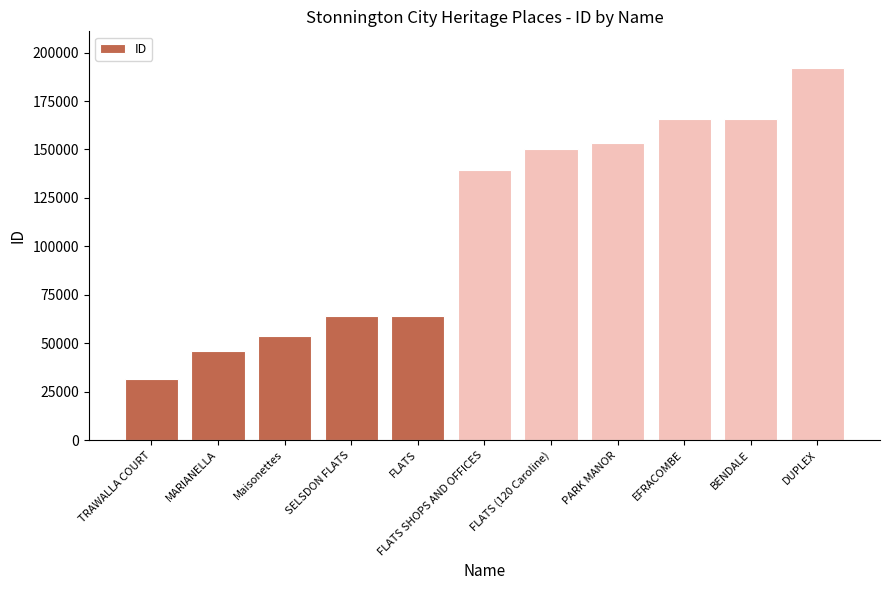

True or false: the data shows 63908 at FLATS.

True